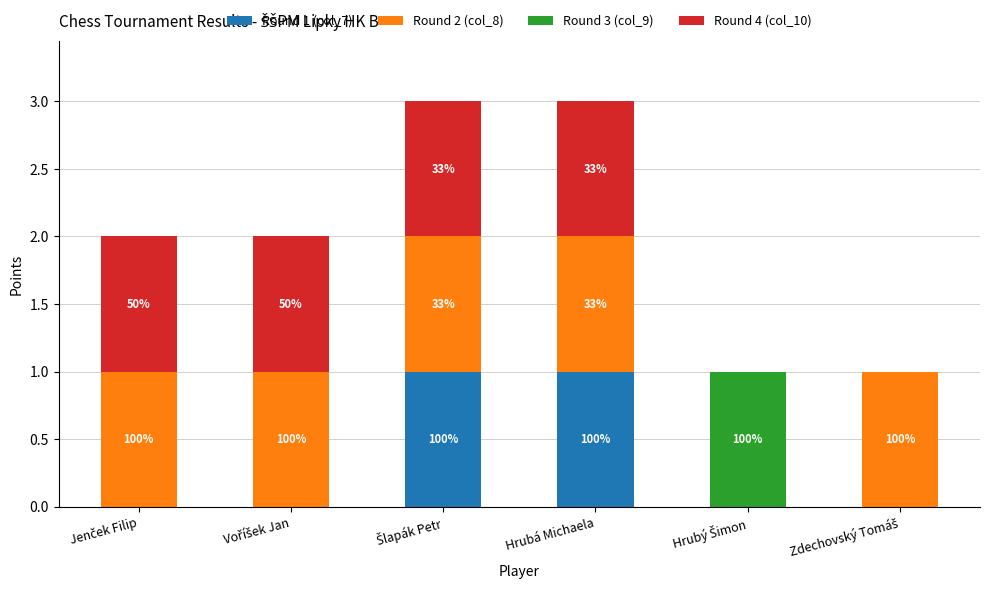

Are the bars grouped side by side (vs. stacked)?

No